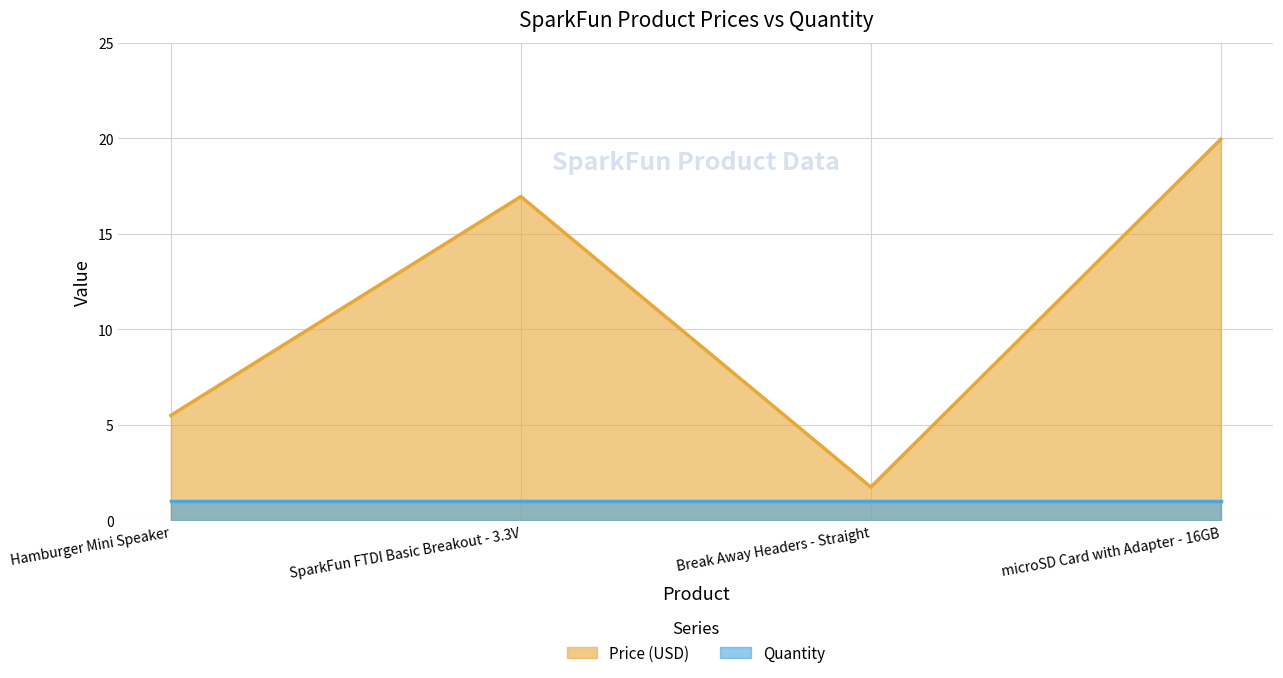

Rank the categories by value from lowest to highest.

Break Away Headers - Straight, Hamburger Mini Speaker, SparkFun FTDI Basic Breakout - 3.3V, microSD Card with Adapter - 16GB